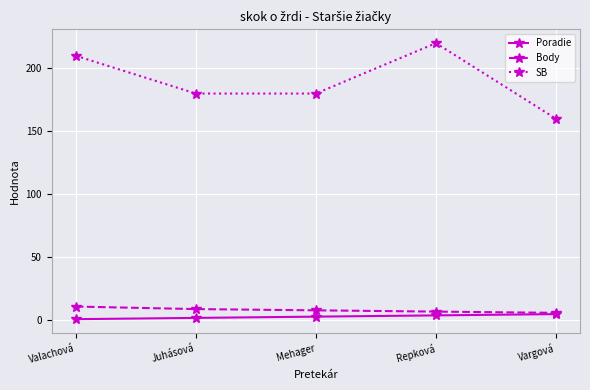

True or false: SB and Body intersect in this chart.

False